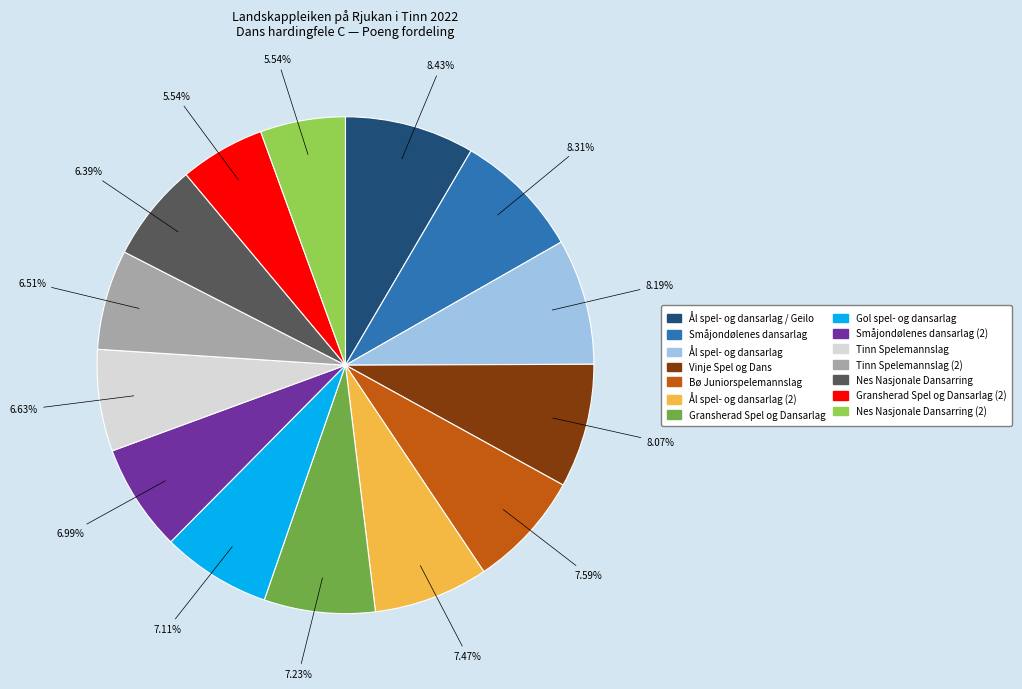

Does any single category account for the majority?

No